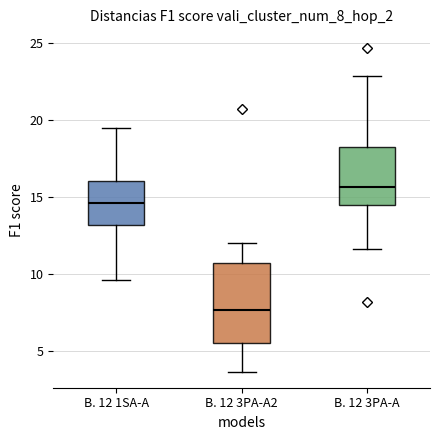

Reading left to right, transcribe this box plot: for each box, give where its median line is, the range the box spans, and where its two whiskers end, as read against the y-axis. The values are not printed on the chart, so give them approximately, as read against the axis.

B. 12 1SA-A: median 14.5, box 13.0 to 16.0, whiskers 9.5 to 19.5
B. 12 3PA-A2: median 7.5, box 5.5 to 10.5, whiskers 3.5 to 12.0
B. 12 3PA-A: median 15.5, box 14.5 to 18.5, whiskers 11.5 to 23.0